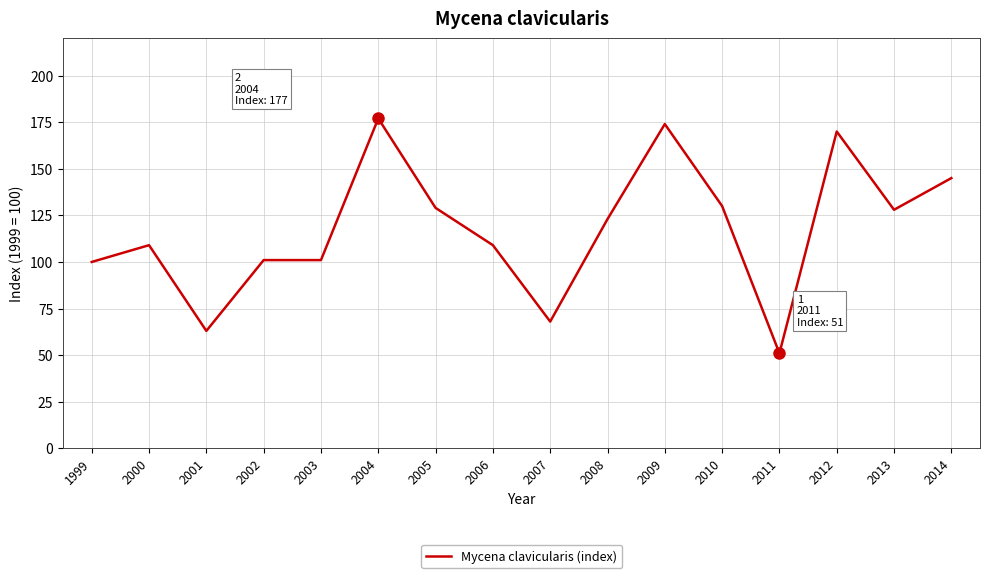

True or false: the data shows 130 at 2010.

True